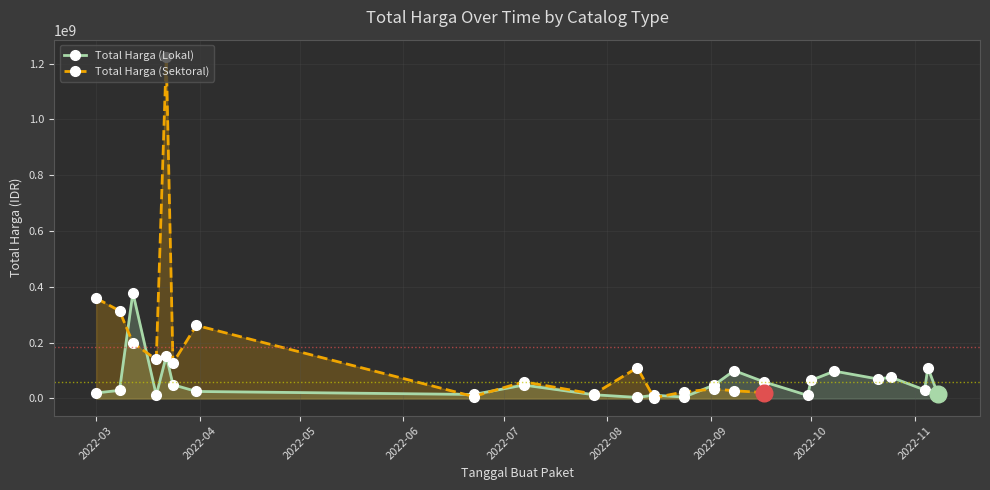

True or false: Total Harga (Lokal) has more than 2 points higher than both neighbors.

True